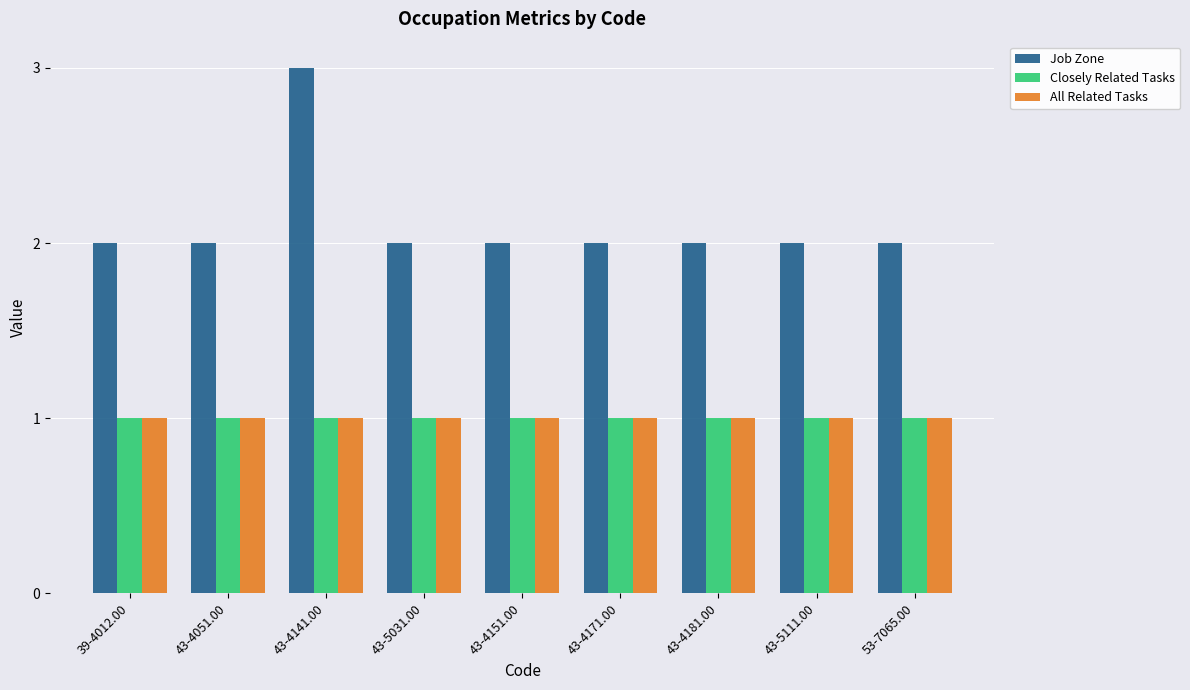

What is the minimum value shown in the chart?

1